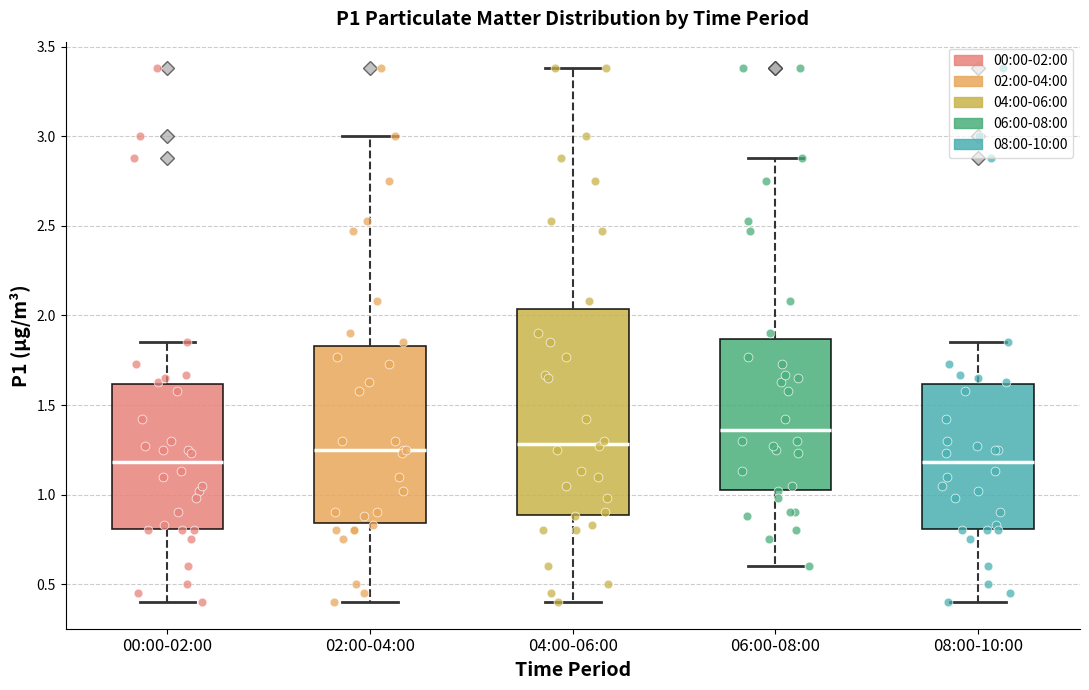

Which box is the tallest, from its lower edge to its upper edge?

04:00-06:00